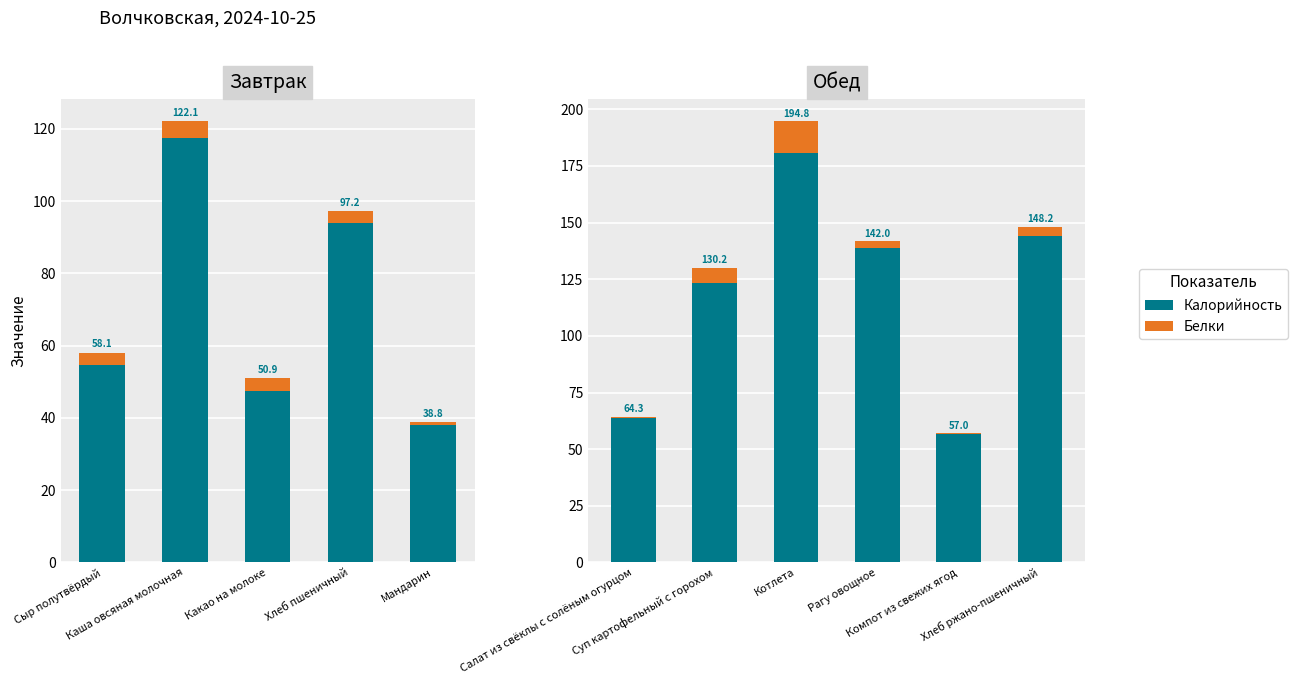

Does the chart contain any negative values?

No